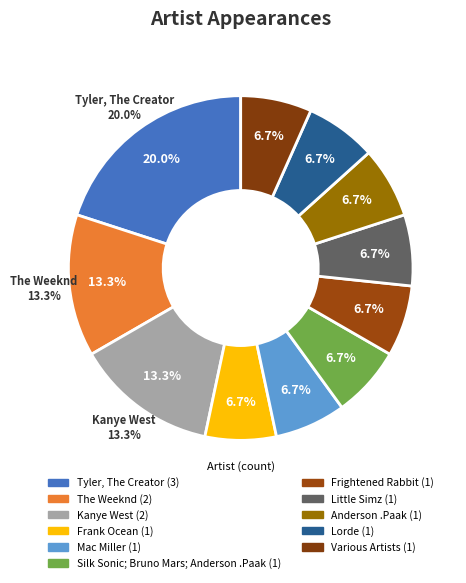

To the nearest percent, what percentage of the pie is Kanye West?

13%